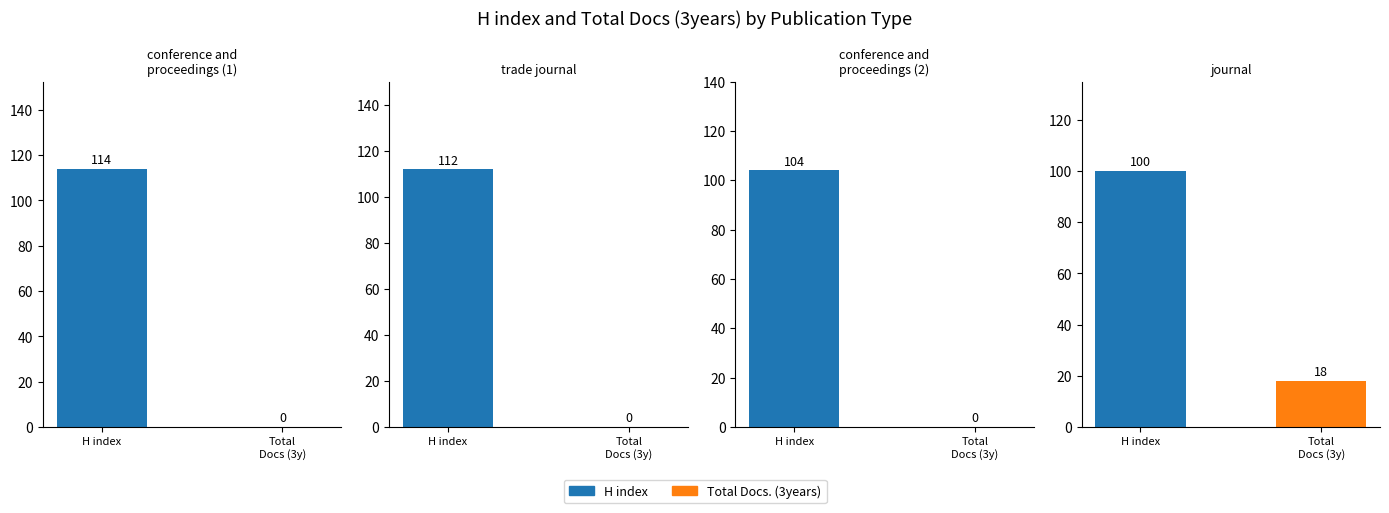

Reading left to right, transcribe all the data shown in this chart.

H index: 114	112	104	100
Total Docs. (3years): 0	0	0	18